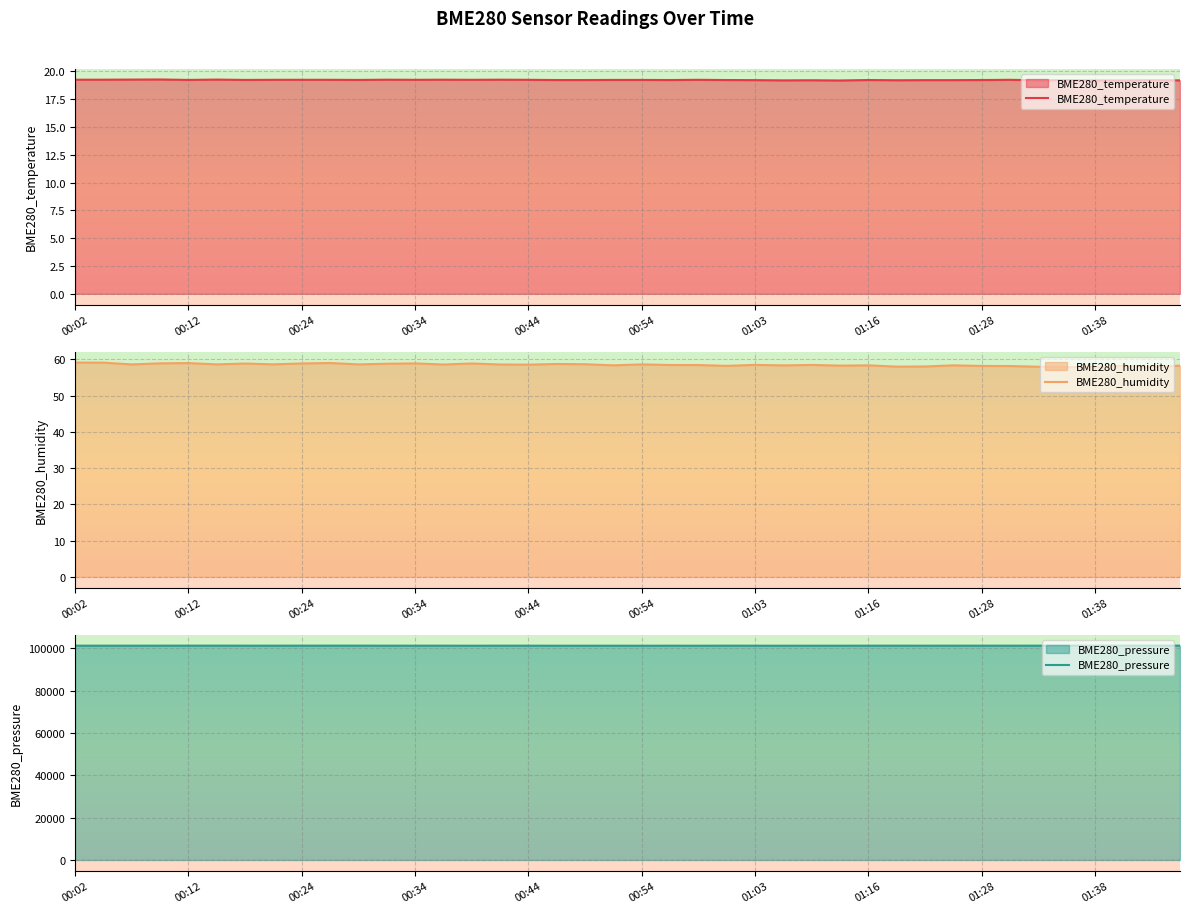

What is the difference between the second highest and second lowest values in the BME280_pressure series?

31.3